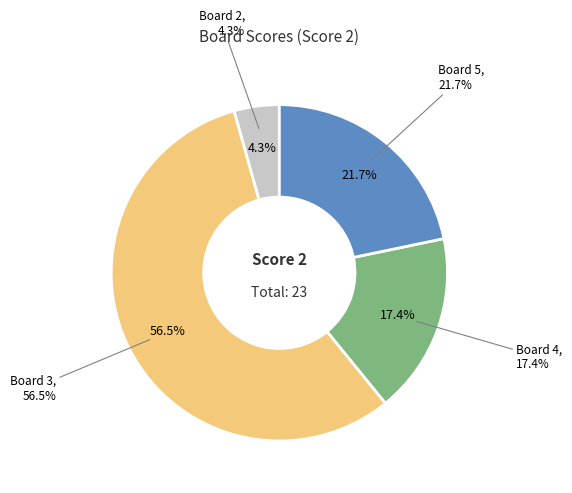

Approximately how many times larger is the value at Board 2 compared to Board 3?

0.1